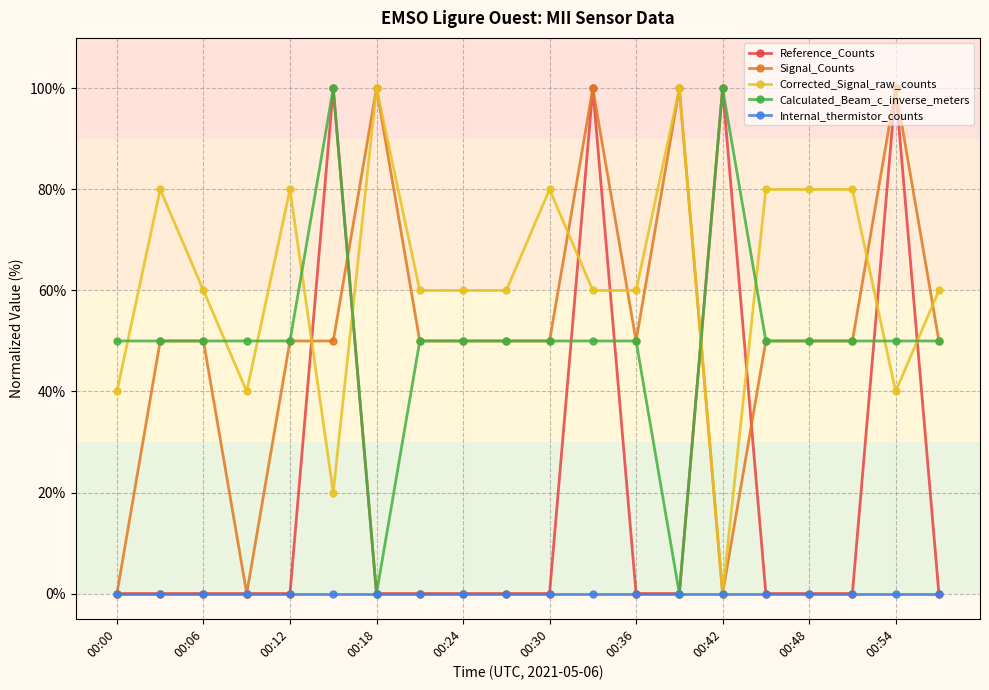

What is the value of the Calculated_Beam_c_inverse_meters point at the 13th from the left?

50